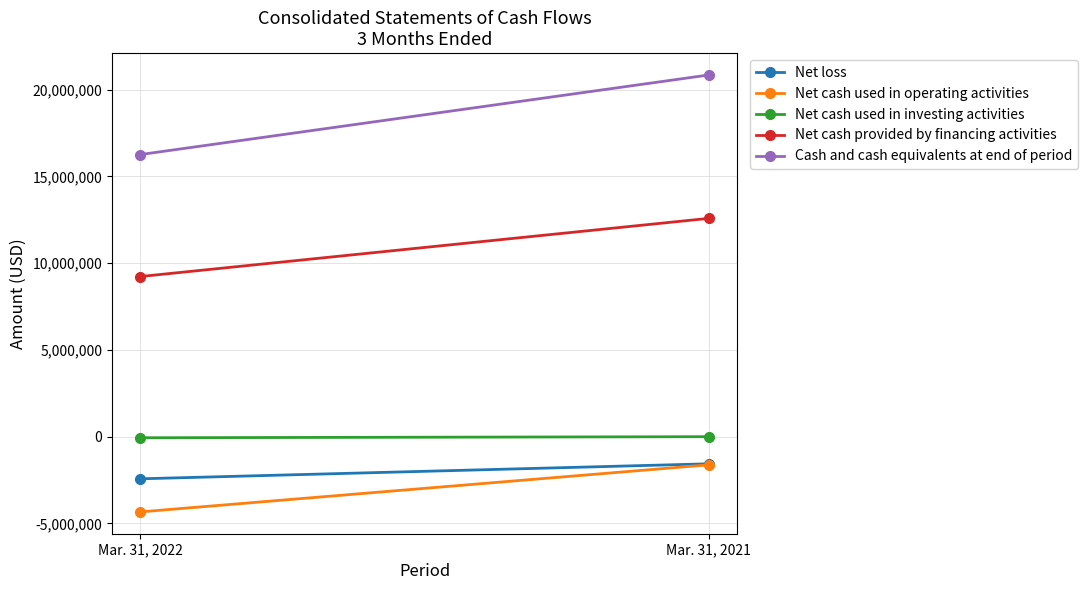

What is the difference between the highest and lowest values at Mar. 31, 2022?

20590956